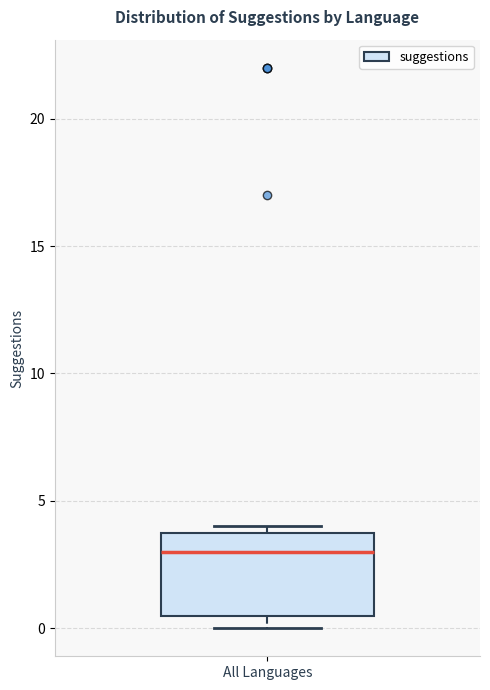

Transcribe this box plot: give where the median line is, the range the box spans, and where the two whiskers end, as read against the y-axis. The values are not printed on the chart, so give them approximately, as read against the axis.

median 3.0, box 0.5 to 4.0, whiskers 0.0 to 4.0 (just above the box's upper edge)